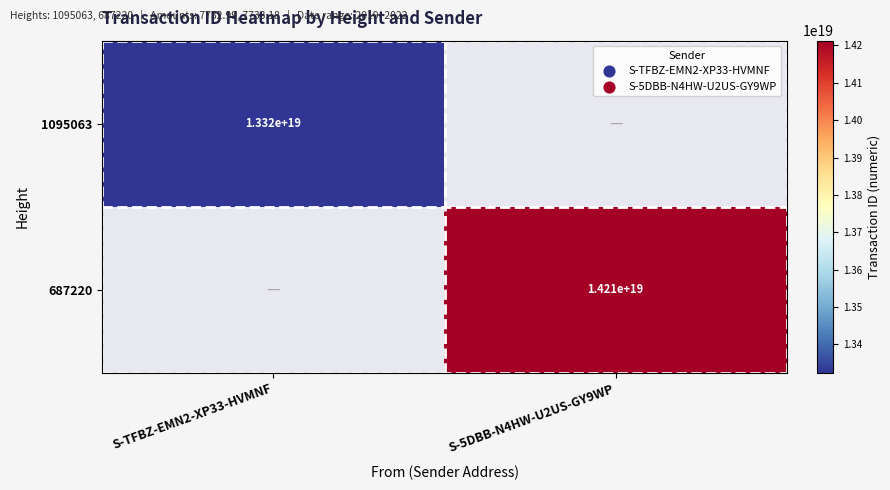

The value of 687220 at S-5DBB-N4HW-U2US-GY9WP is 6473963683440302080. True or false?

False